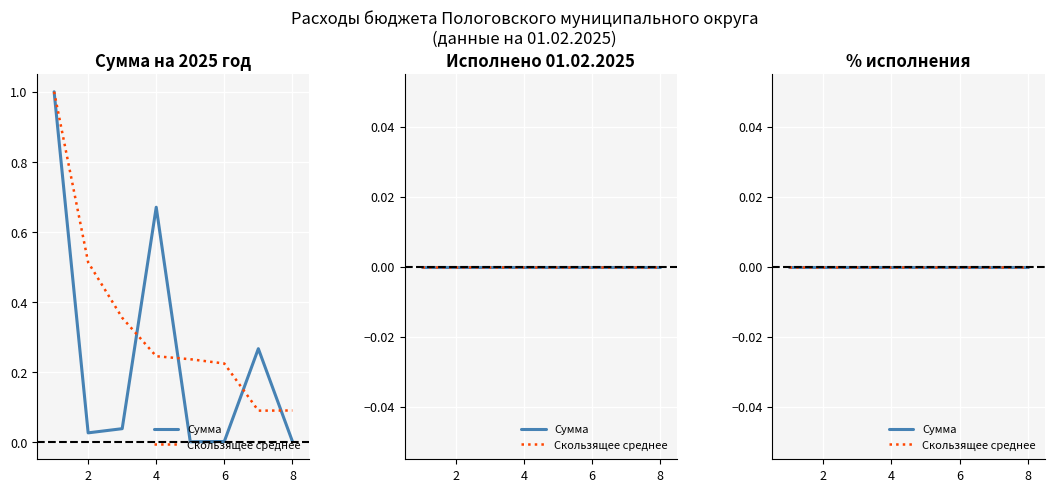

True or false: the data shows 0.0 at Функционирование законодательных органов.

True